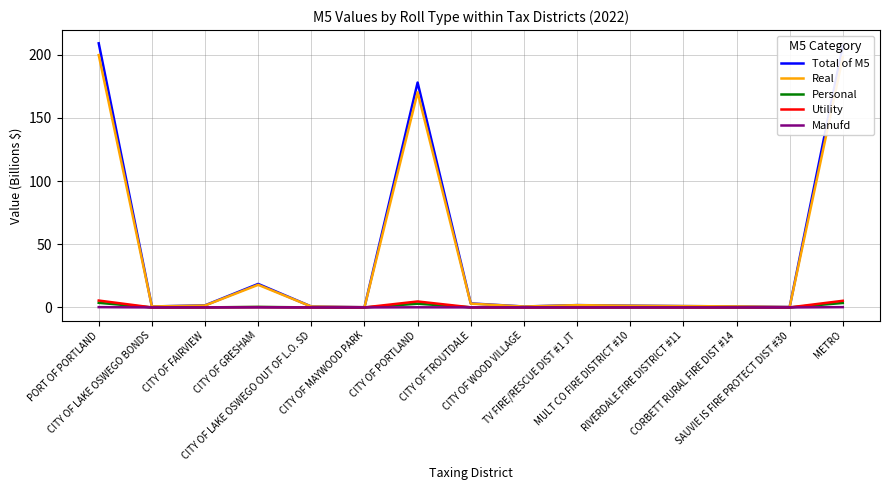

What is the highest value of the Utility series?

5.4